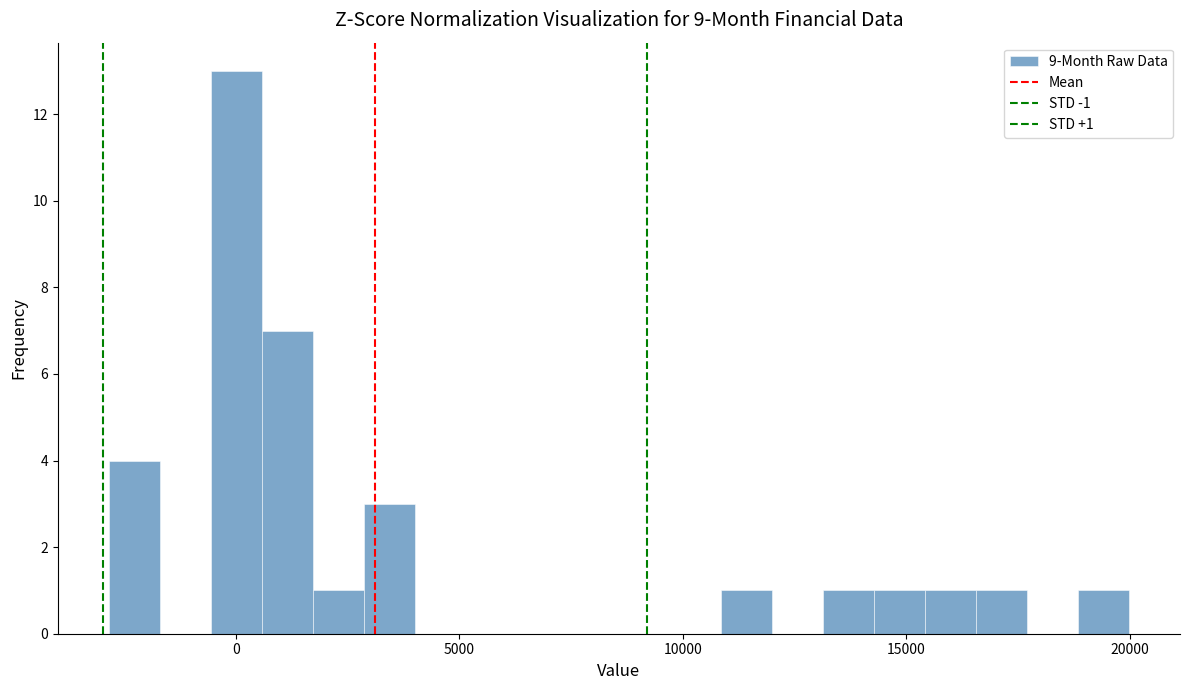

Read against the x-axis, roughly where is the centre of the tallest bar?

0